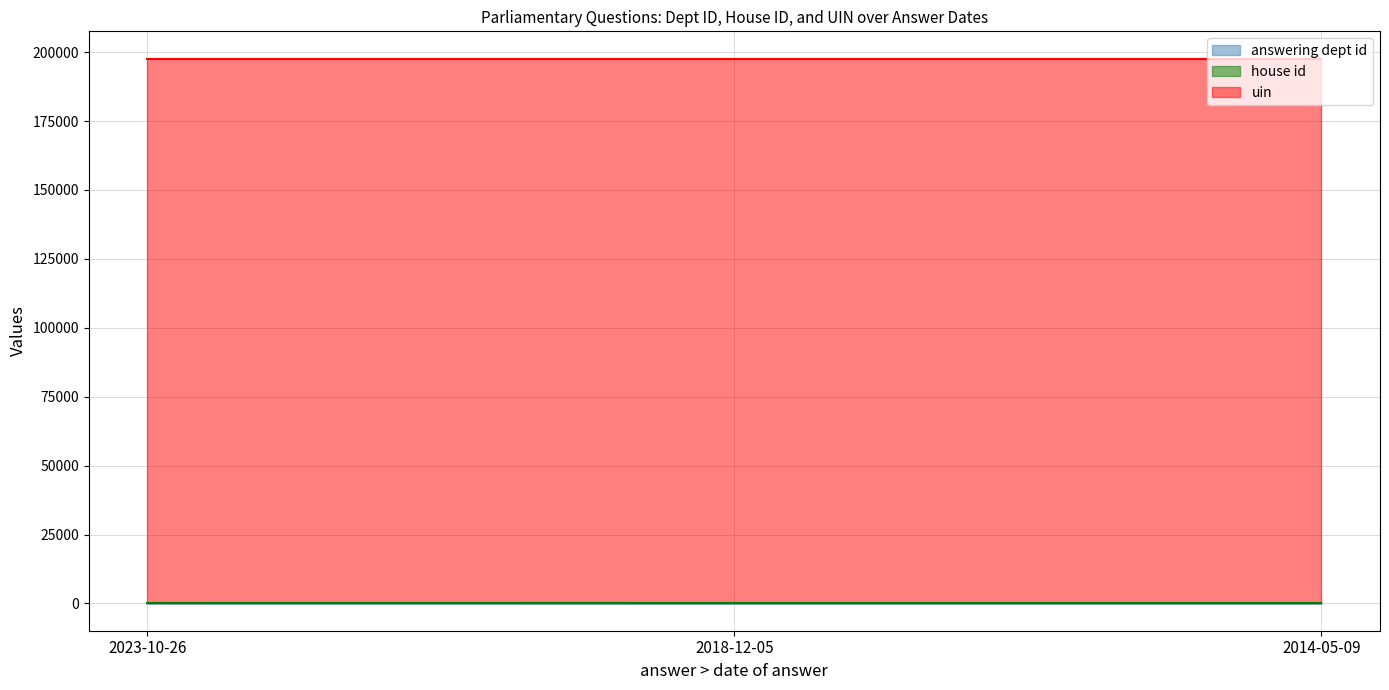

What is the difference between the highest and lowest values at 2018-12-05?

197648